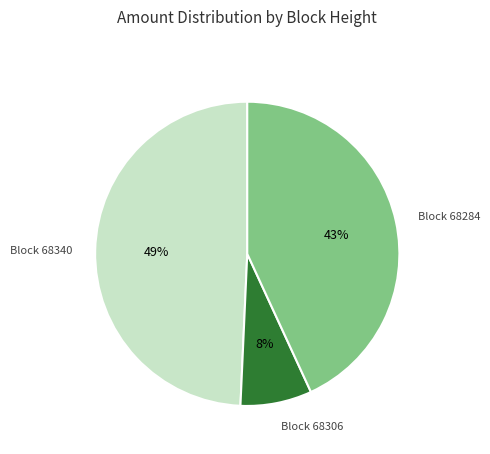

Does any single category account for the majority?

No